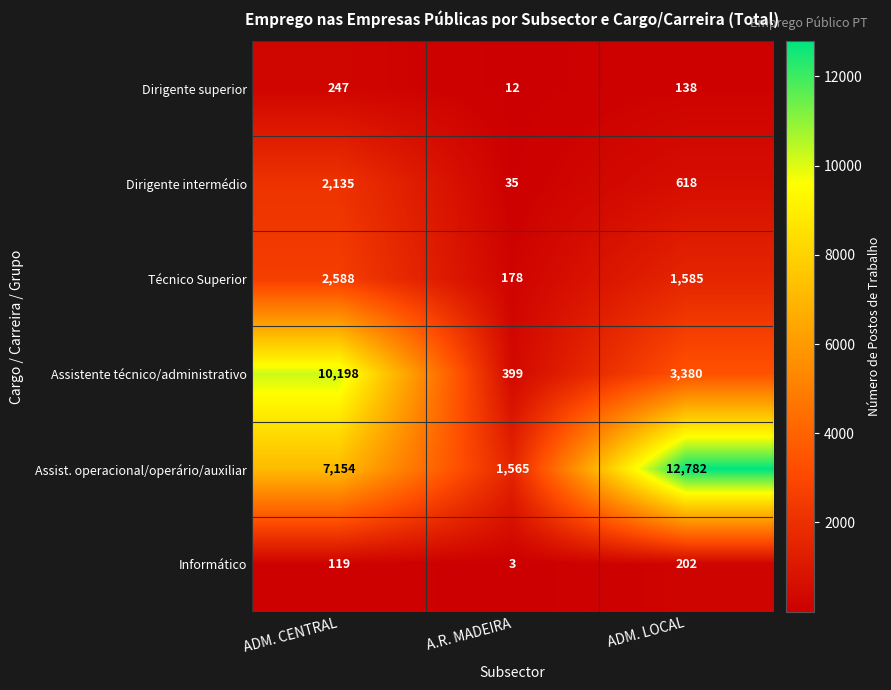

Which series has the largest total across all categories?

Assist. operacional/operário/auxiliar